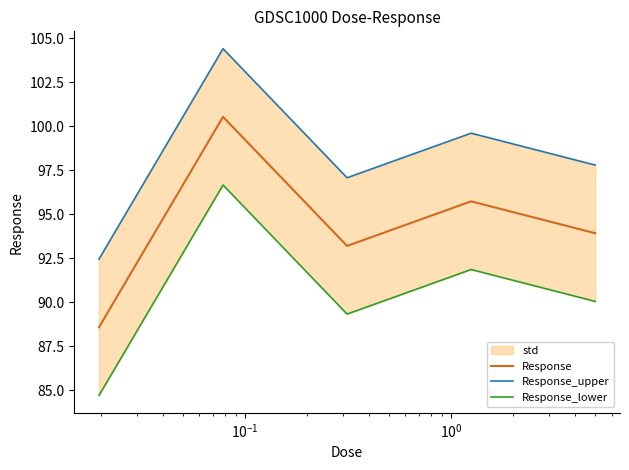

How many lines are shown in the chart?

3